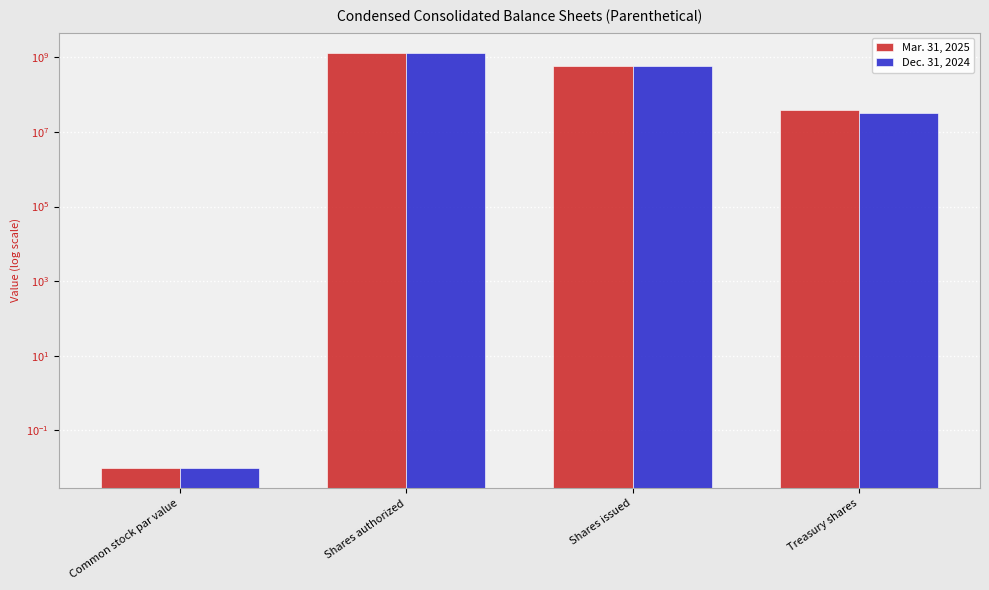

Reading left to right, list all the values displayed in this chart.

Mar. 31, 2025: 0.0	1280000000.0	588939584.0	37717147.0
Dec. 31, 2024: 0.0	1280000000.0	588939584.0	31731107.0